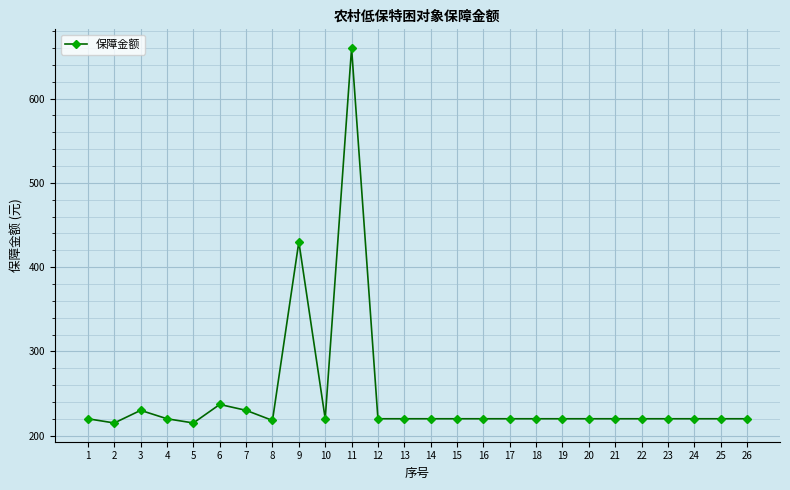

What is the value of the 4th point from the left?

220